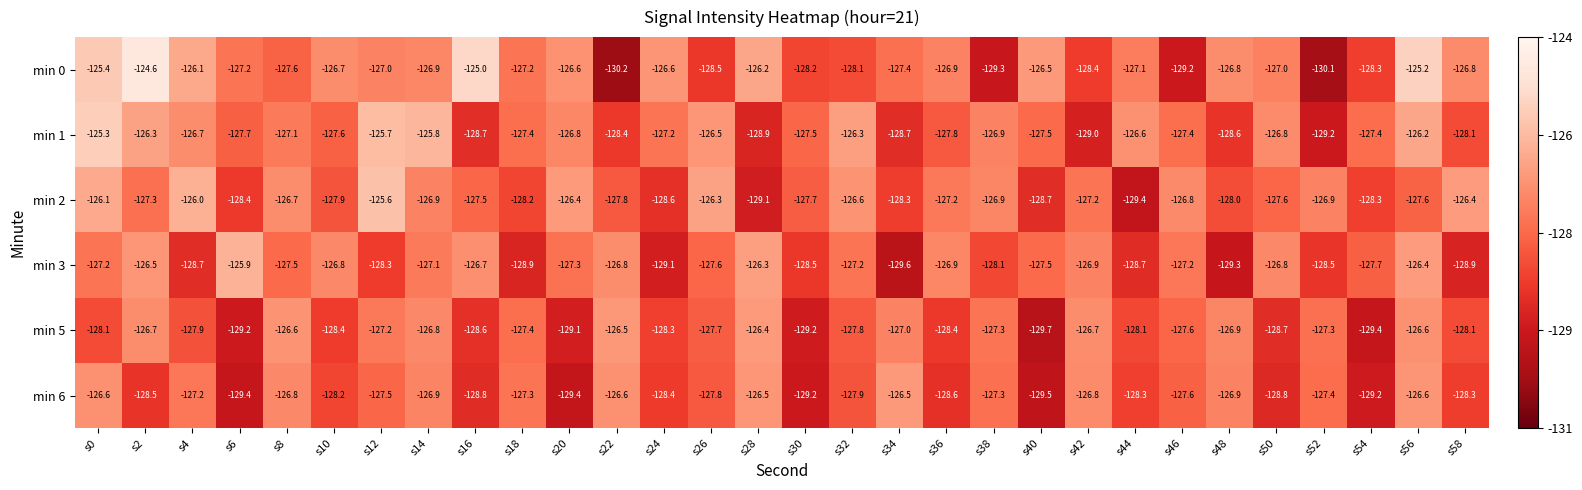

Which label corresponds to the smallest value in the chart?

s22